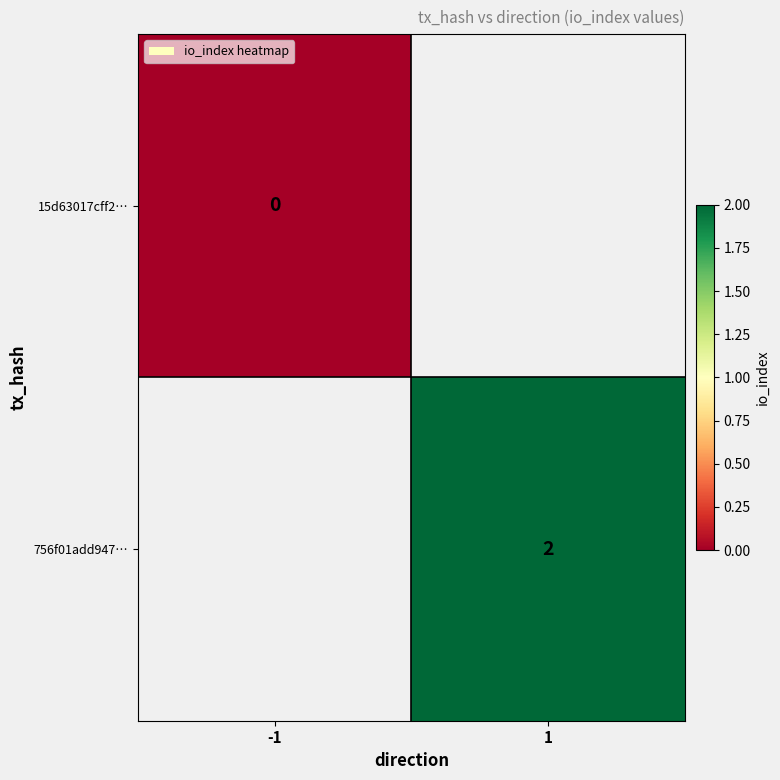

Is the value of 756f01add947… at 1 greater than the value of 15d63017cff2… at -1?

Yes